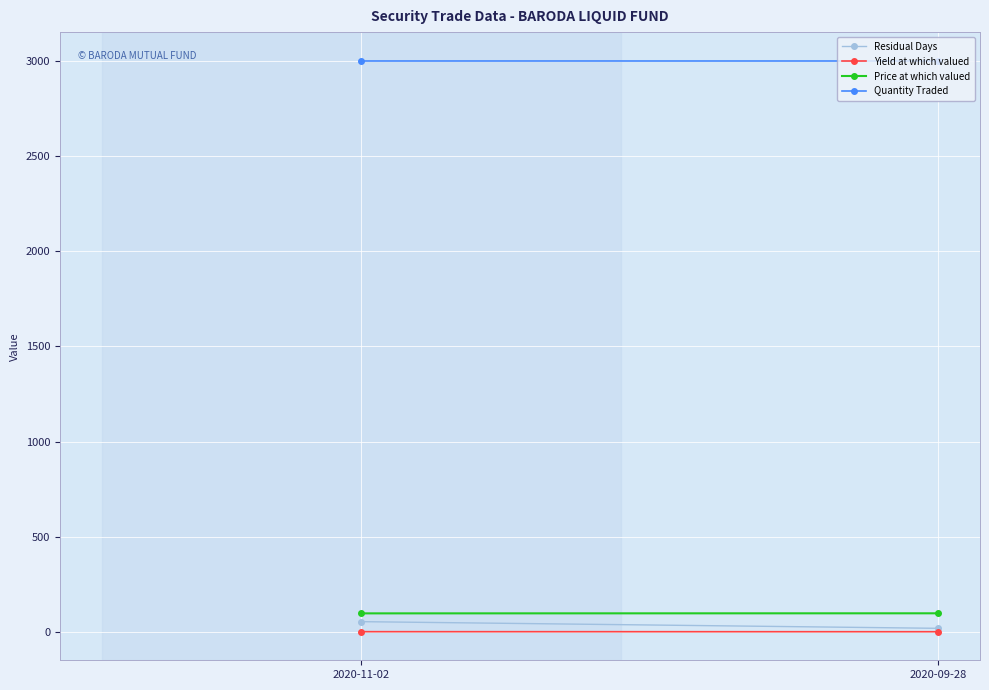

What is the difference between the Yield at which valued values at 2020-11-02 and 2020-09-28?

0.2